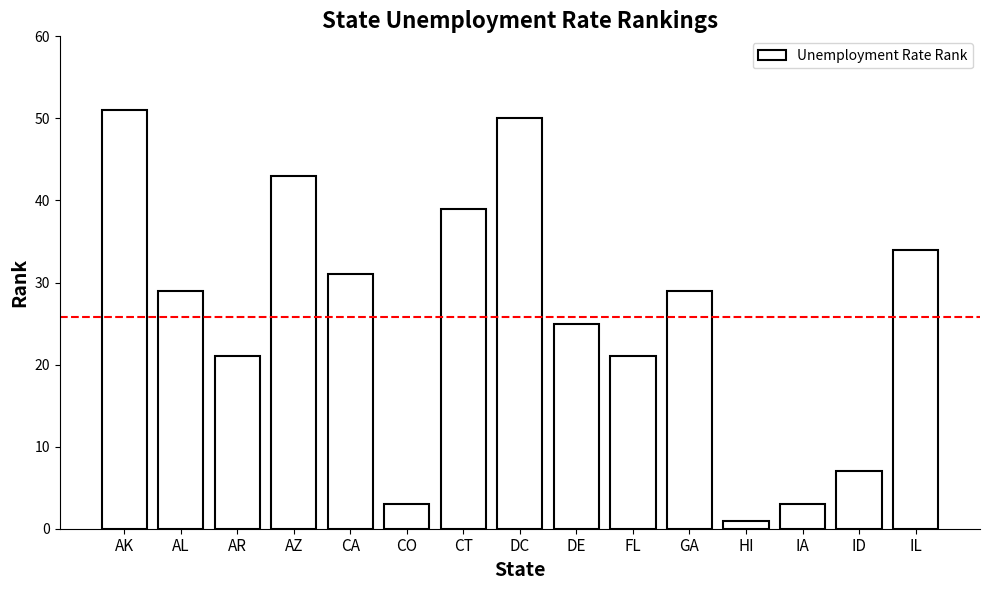

At which label is the value closest to 26?

DE